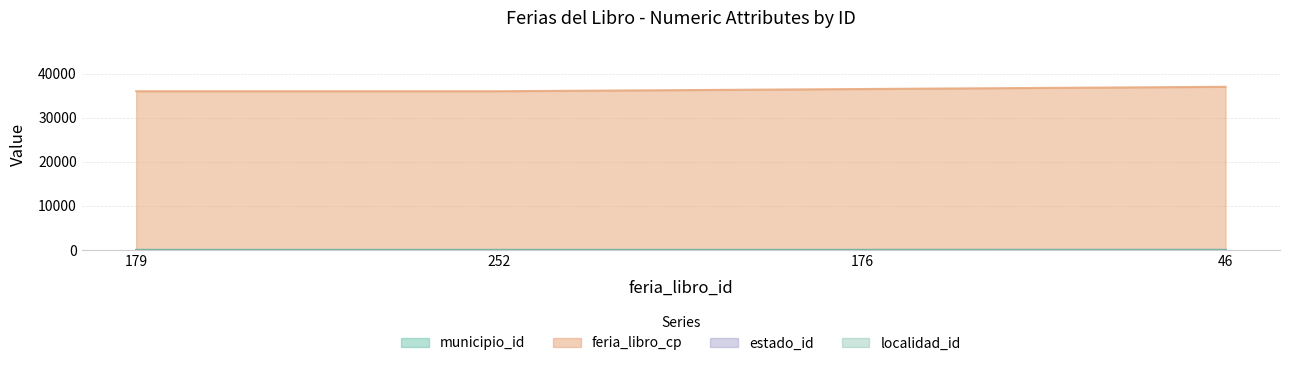

At how many categories does at least one series exceed 27673?

4